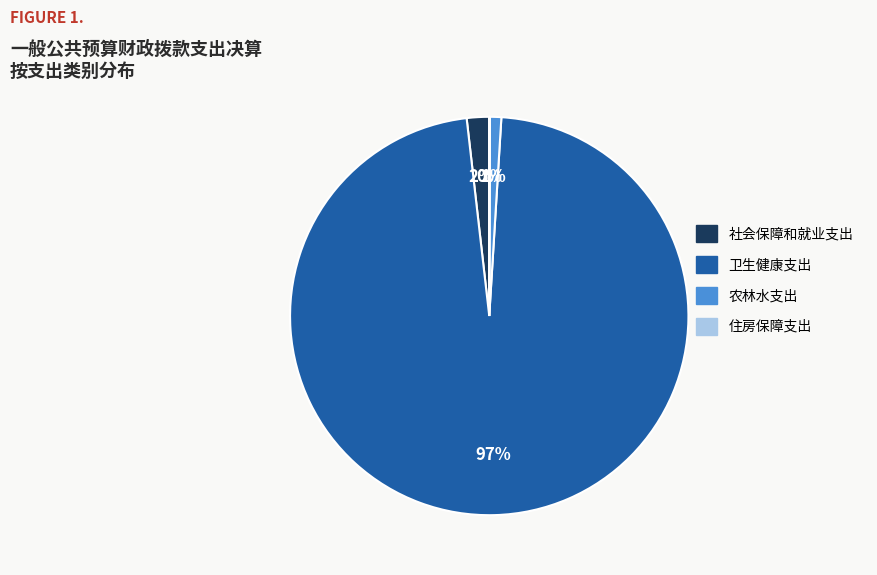

To the nearest percent, what percentage of the pie is 社会保障和就业支出?

2%